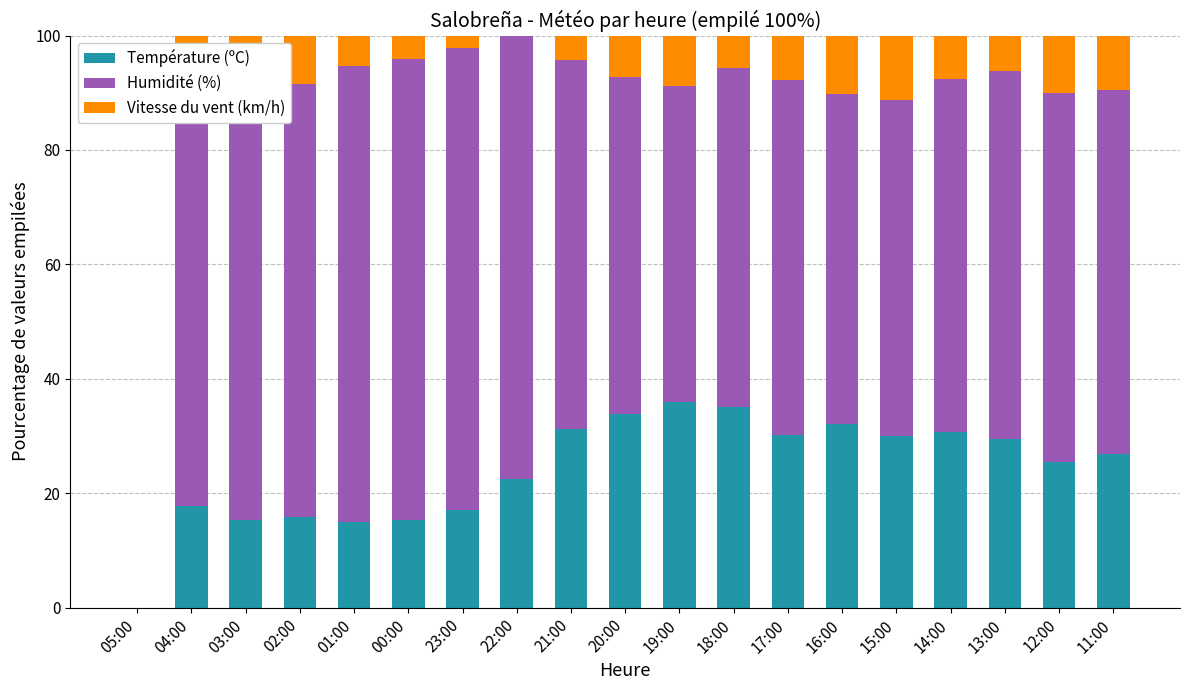

Does the chart contain stacked bars?

Yes